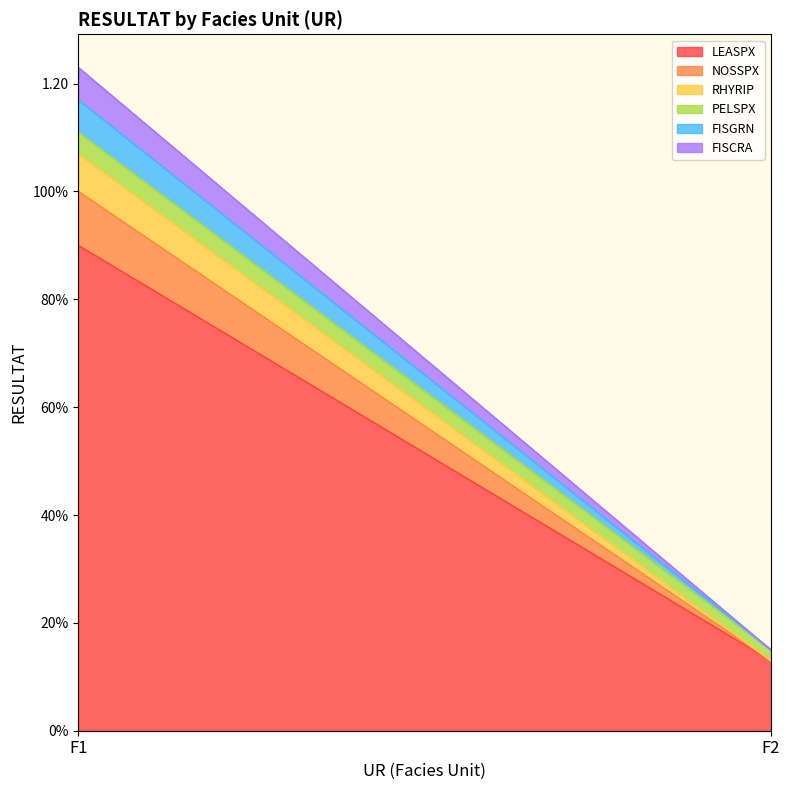

What is the value of the NOSSPX point at the 1st from the left?

0.1